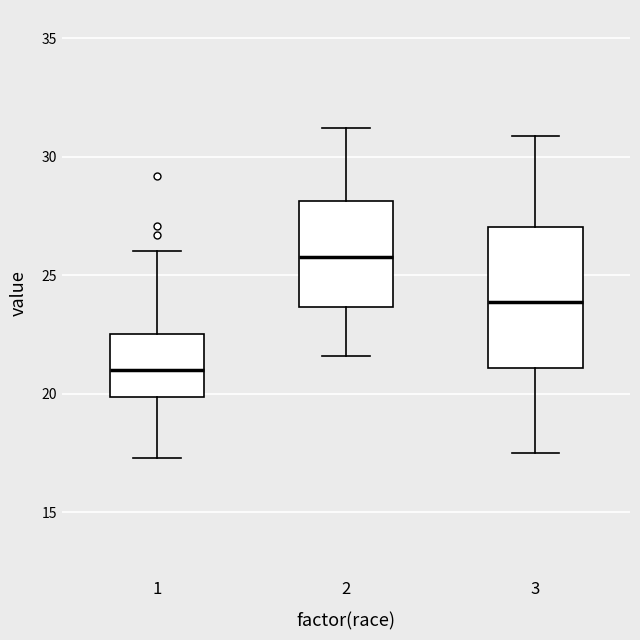

Reading left to right, transcribe this box plot: for each box, give where its median line is, the range the box spans, and where its two whiskers end, as read against the y-axis. The values are not printed on the chart, so give them approximately, as read against the axis.

1: median 21.0, box 20.0 to 22.5, whiskers 17.5 to 26.0
2: median 26.0, box 23.5 to 28.0, whiskers 21.5 to 31.0
3: median 24.0, box 21.0 to 27.0, whiskers 17.5 to 31.0